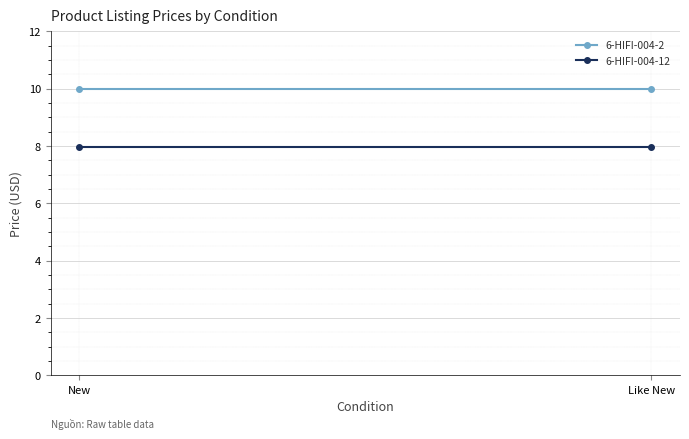

What is the smallest value displayed?

8.0